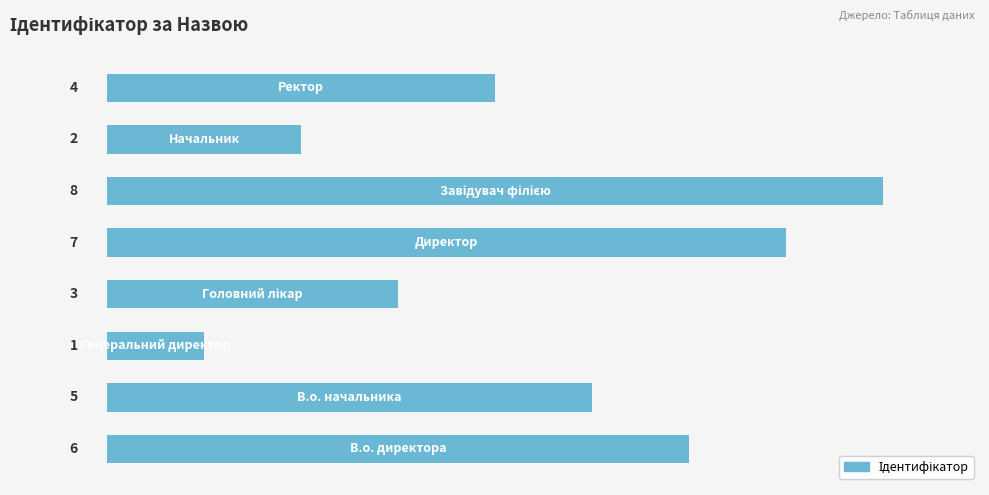

Does the chart contain stacked bars?

No